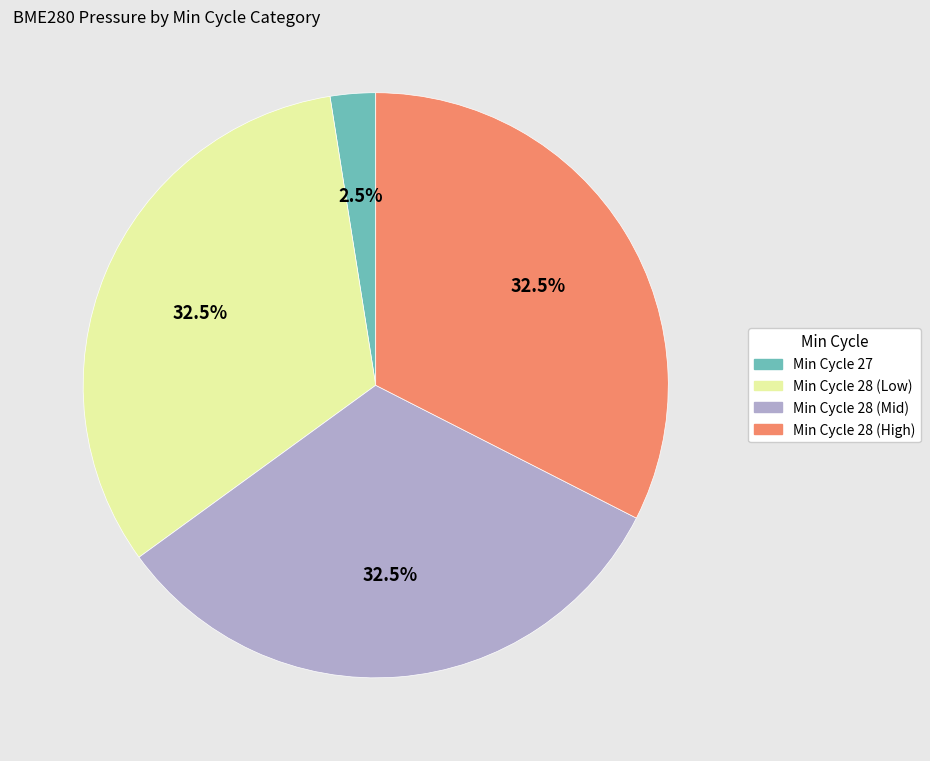

Does any single category account for the majority?

No